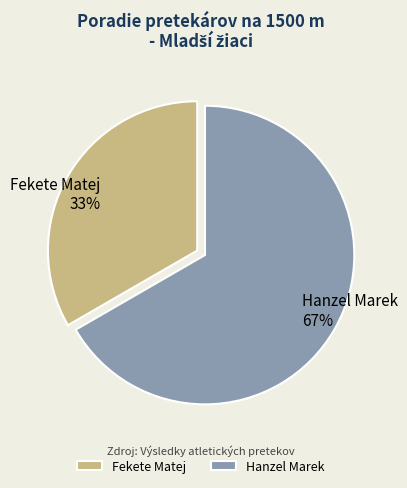

Is it true that Fekete Matej is 47% of the pie?

False